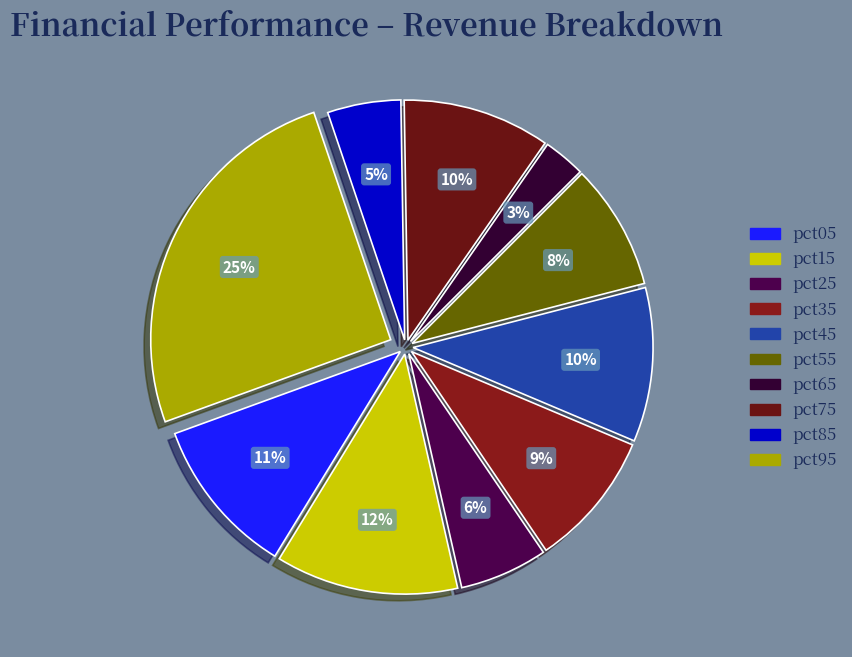

Is it true that pct55 is 8% of the pie?

True